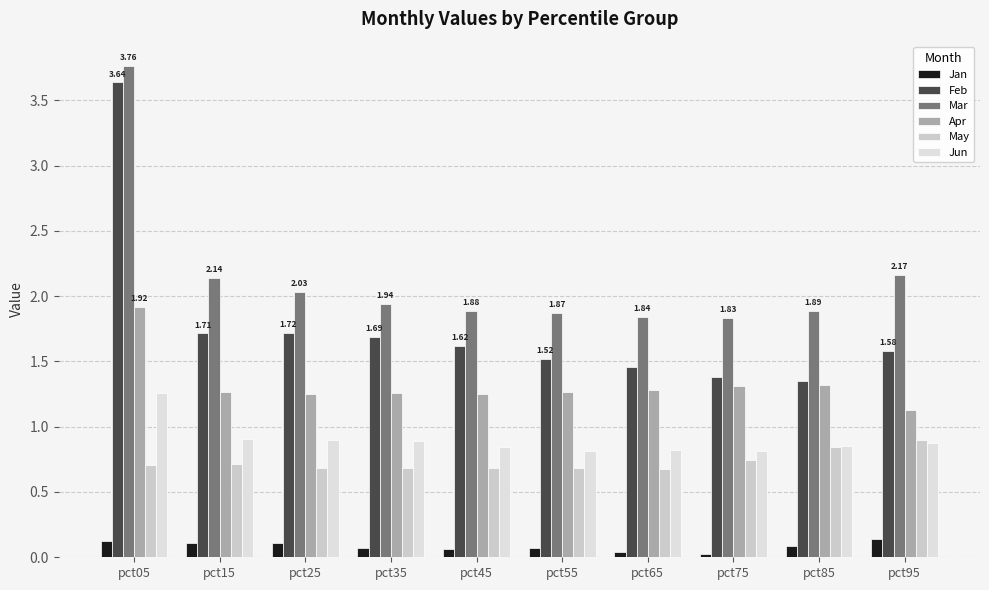

At which label is Apr closest to 1?

pct95